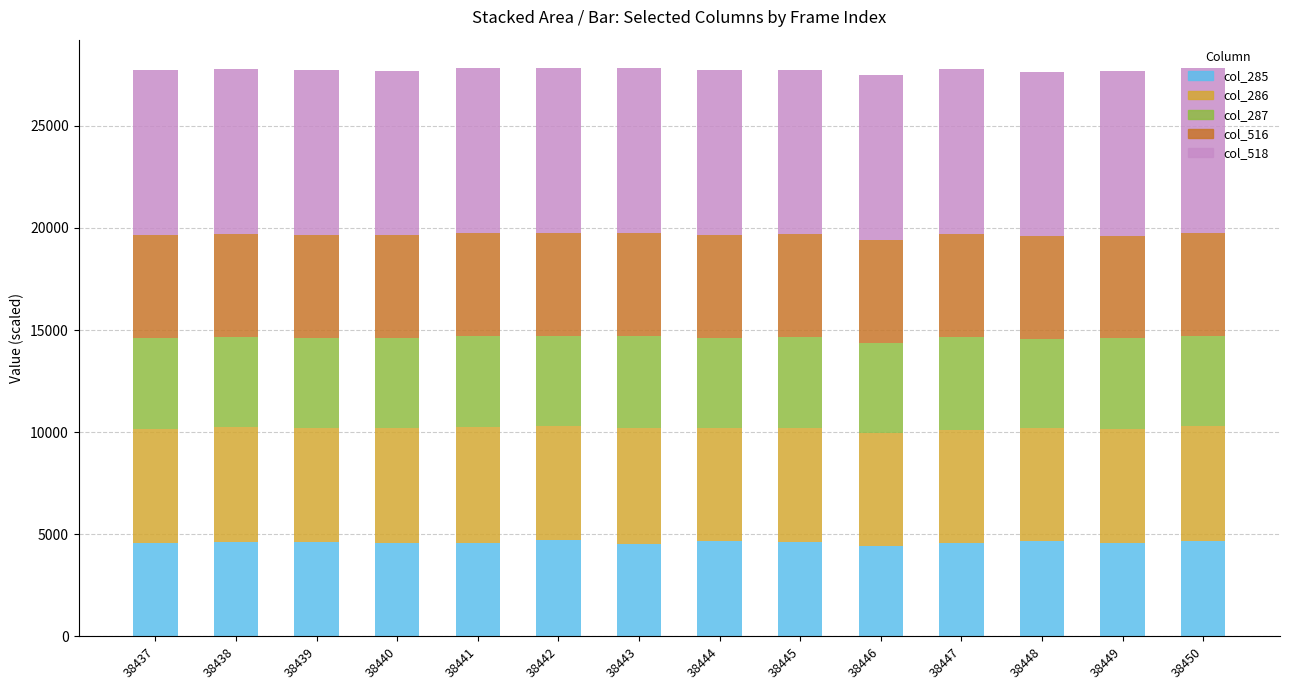

What is the sum of all col_285 values?

64372.0